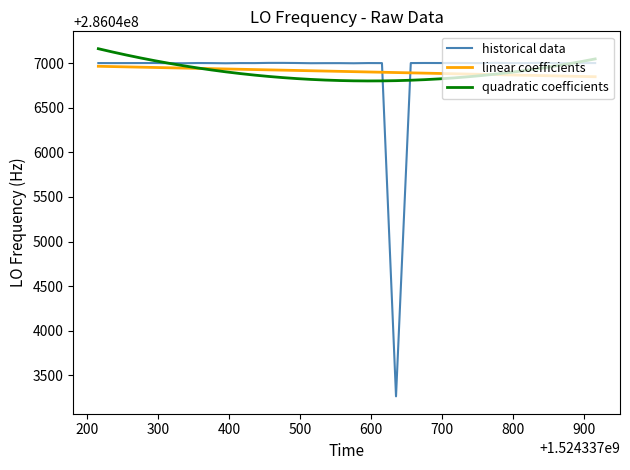

What is the difference between the maximum and minimum values in the quadratic coefficients series?

361.3